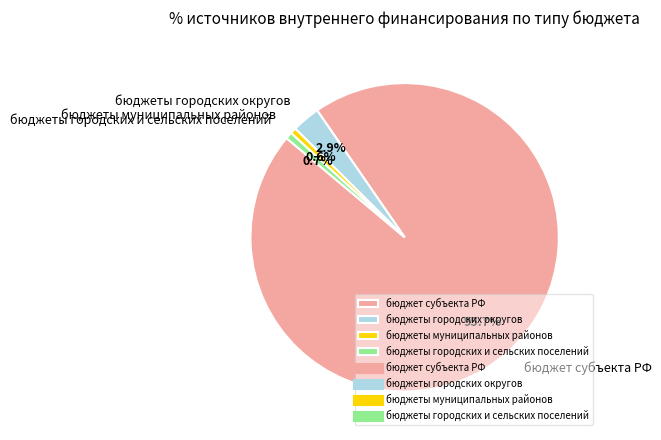

What percentage is the бюджеты городских округов slice, to the nearest percent?

3%